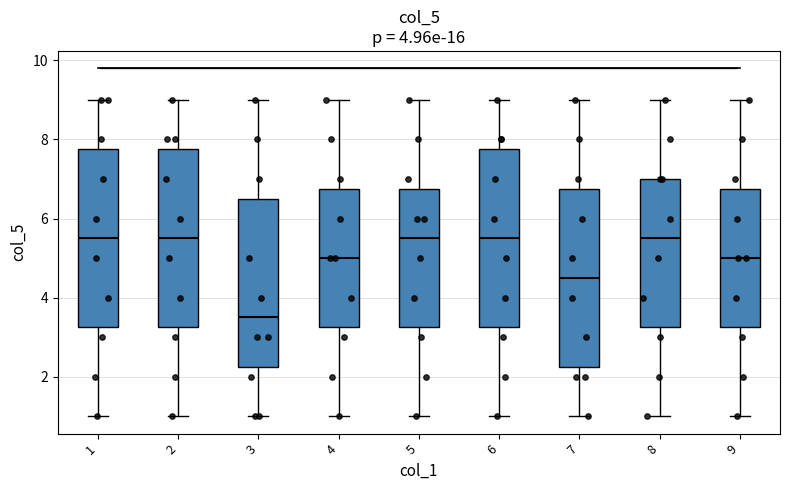

Reading left to right, transcribe this box plot: for each box, give where its median line is, the range the box spans, and where its two whiskers end, as read against the y-axis. The values are not printed on the chart, so give them approximately, as read against the axis.

1: median 5.6, box 3.2 to 7.8, whiskers 1.0 to 9.0
2: median 5.6, box 3.2 to 7.8, whiskers 1.0 to 9.0
3: median 3.6, box 2.2 to 6.6, whiskers 1.0 to 9.0
4: median 5.0, box 3.2 to 6.8, whiskers 1.0 to 9.0
5: median 5.6, box 3.2 to 6.8, whiskers 1.0 to 9.0
6: median 5.6, box 3.2 to 7.8, whiskers 1.0 to 9.0
7: median 4.6, box 2.2 to 6.8, whiskers 1.0 to 9.0
8: median 5.6, box 3.2 to 7.0, whiskers 1.0 to 9.0
9: median 5.0, box 3.2 to 6.8, whiskers 1.0 to 9.0